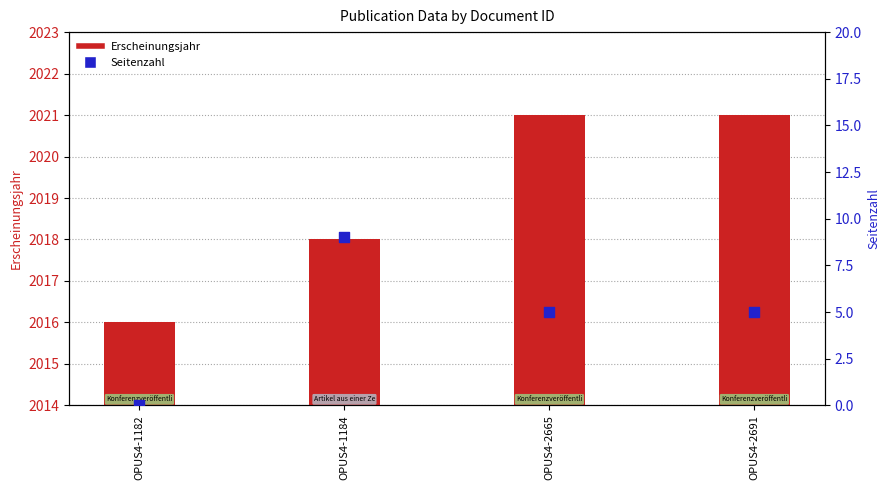

What is the total value across all series at OPUS4-1182?

2016